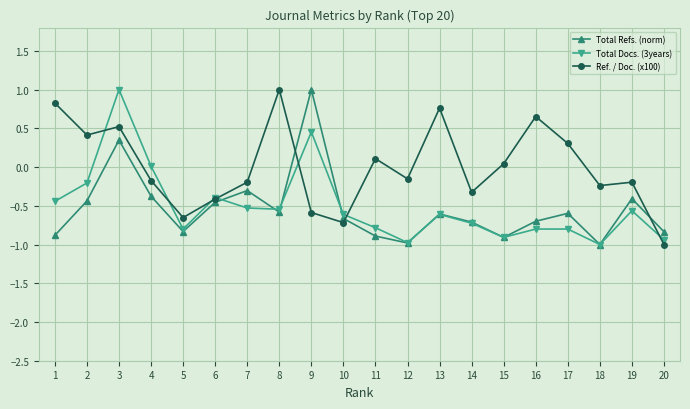

At which category does Total Docs. (3years) reach its first local peak?

3